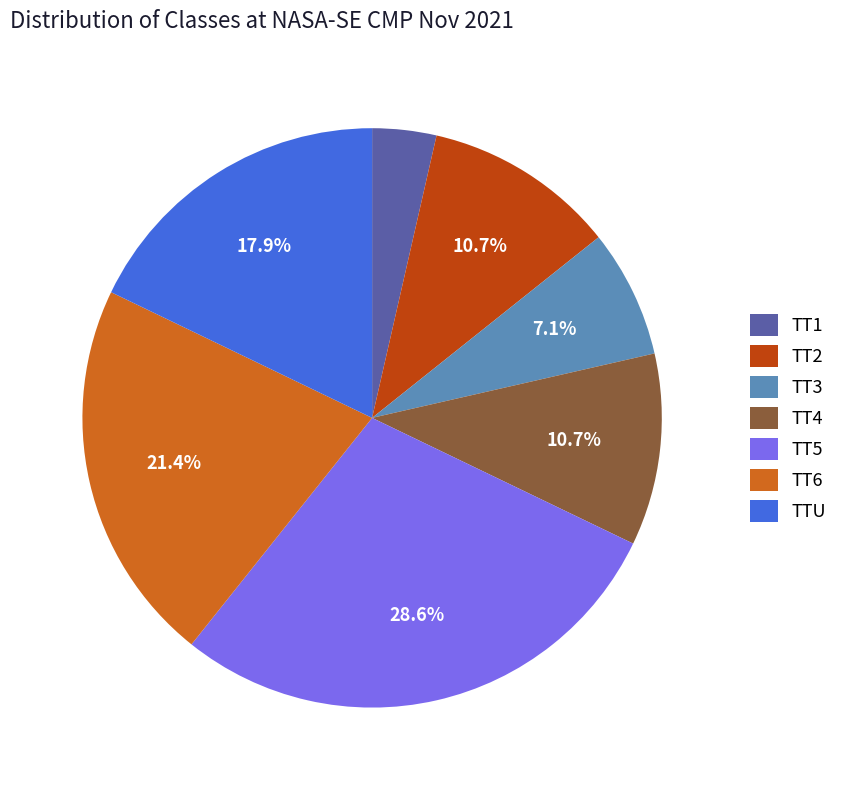

Is there a majority slice in this chart?

No